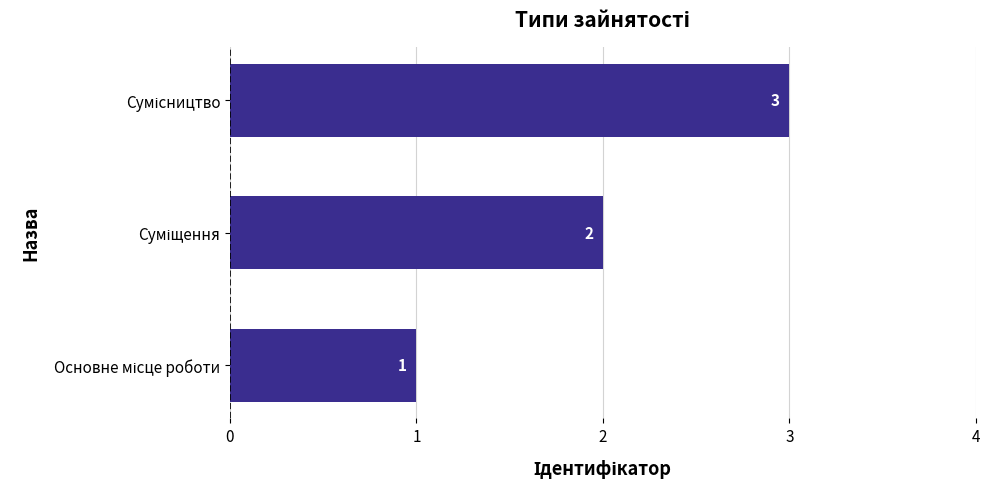

How many bars are there in total?

3